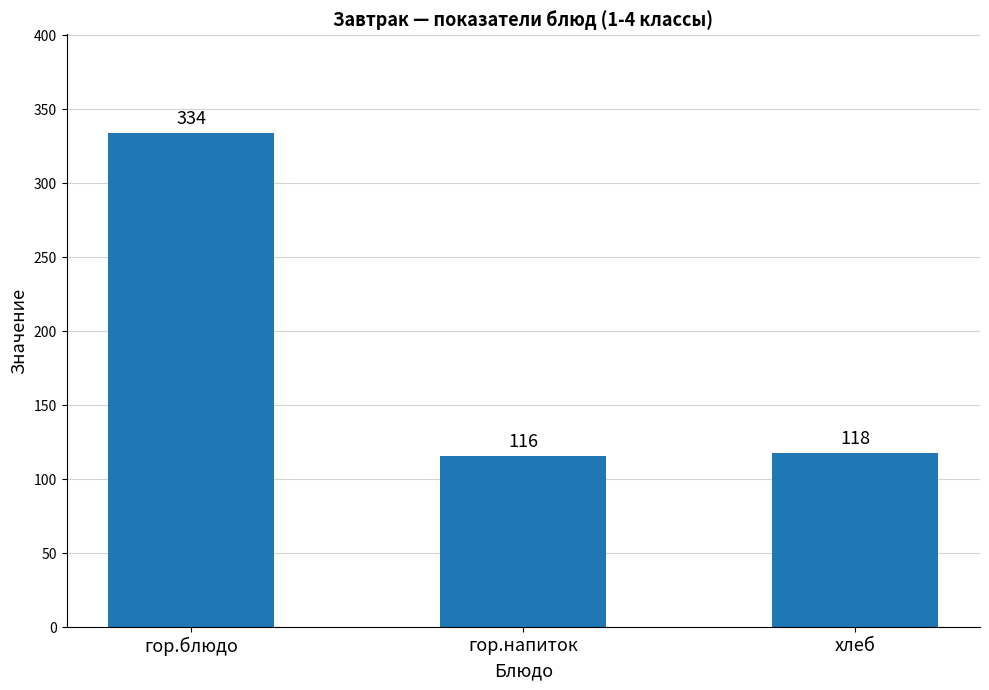

List the labels in order of value, smallest first.

гор.напиток, хлеб, гор.блюдо